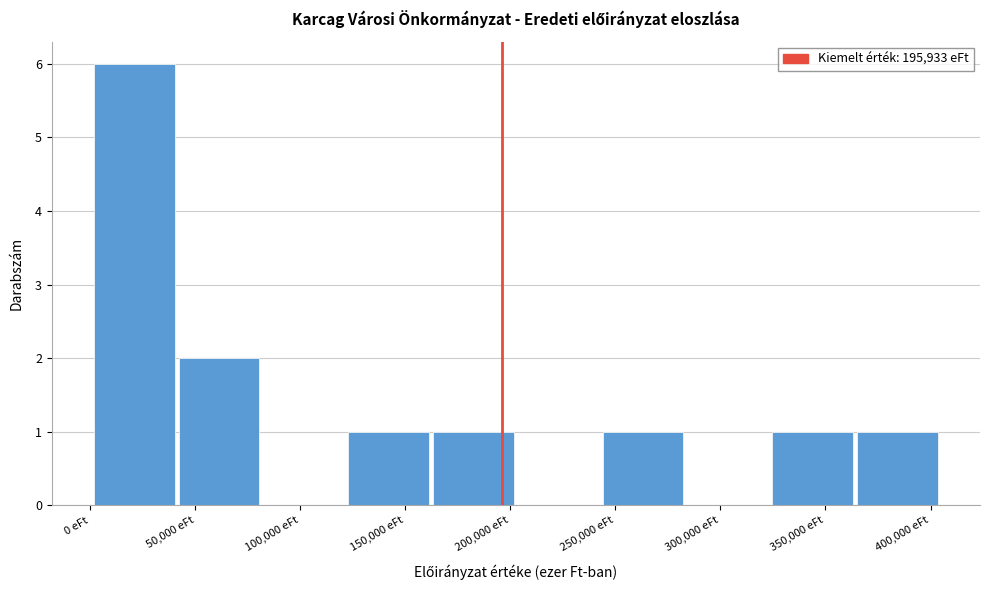

How tall is the bar that spans 165000 to 205000 on the x-axis? Neither the bar edges nor the heights are printed on the chart, so give them approximately, as read against the axes.

1